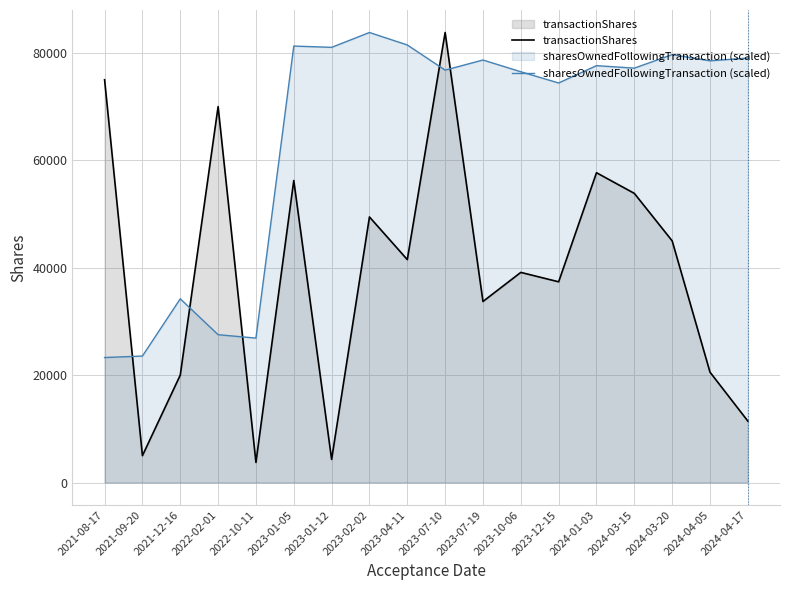

What is the sum of the transactionShares values at 2022-02-01 and 2024-03-20?

115000.0